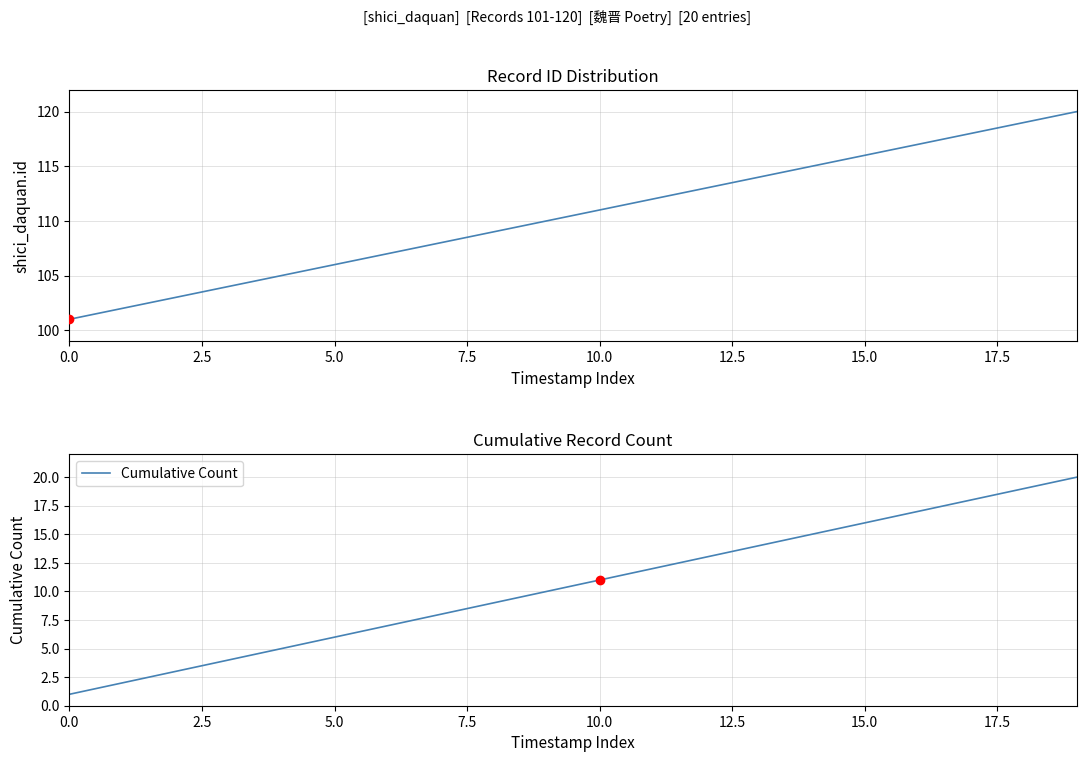

What is the total value across all series at 0.0?

102